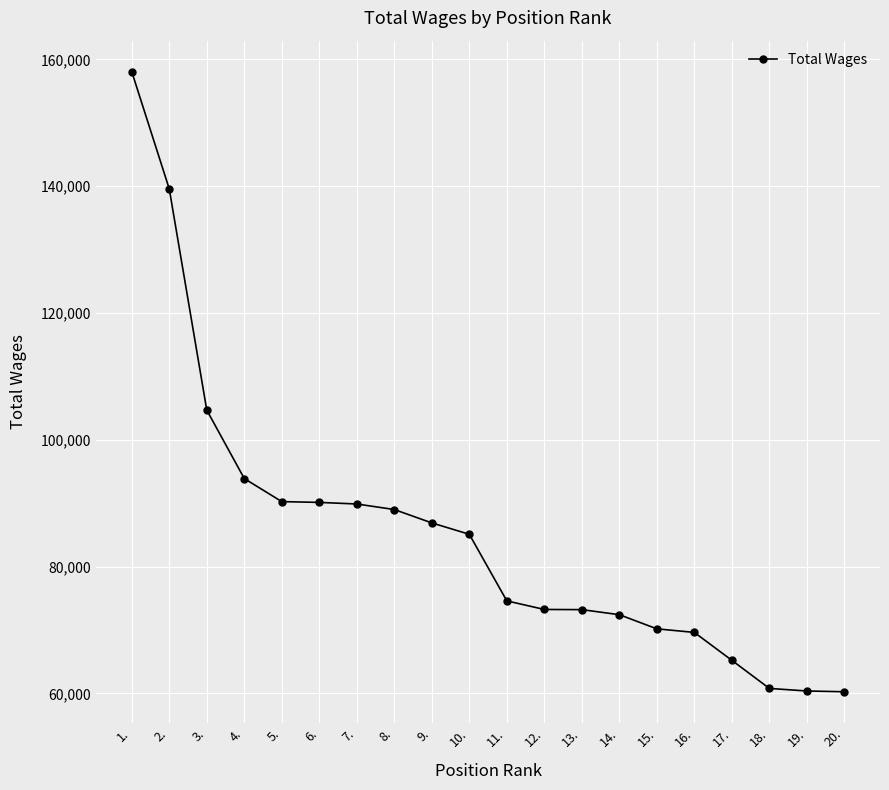

What is the maximum value shown in the chart?

158049